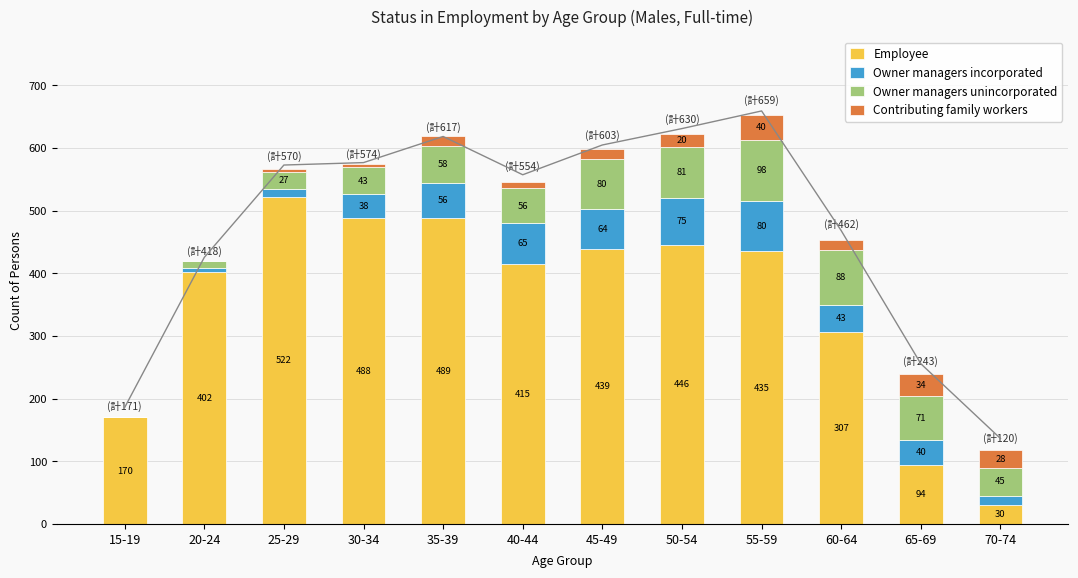

What is the value of the Employee bar at the 9th from the left?

435